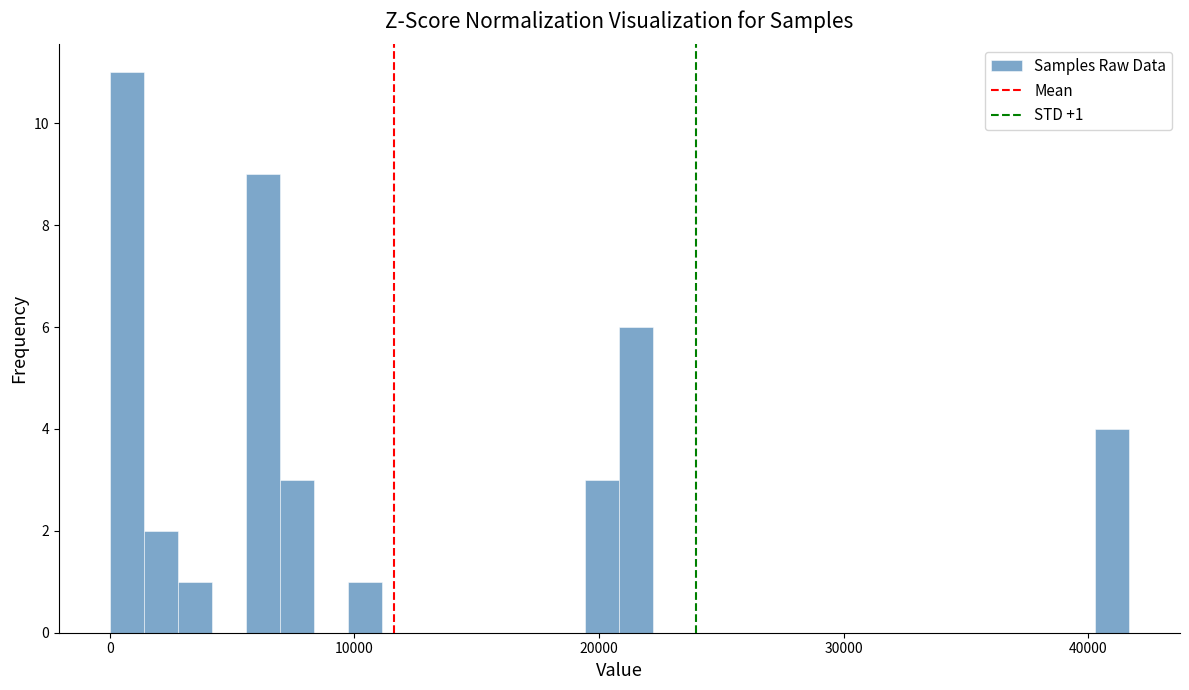

Around what value on the x-axis is the tallest bar? Give the approximate position of its centre, as read against the axis.

1000